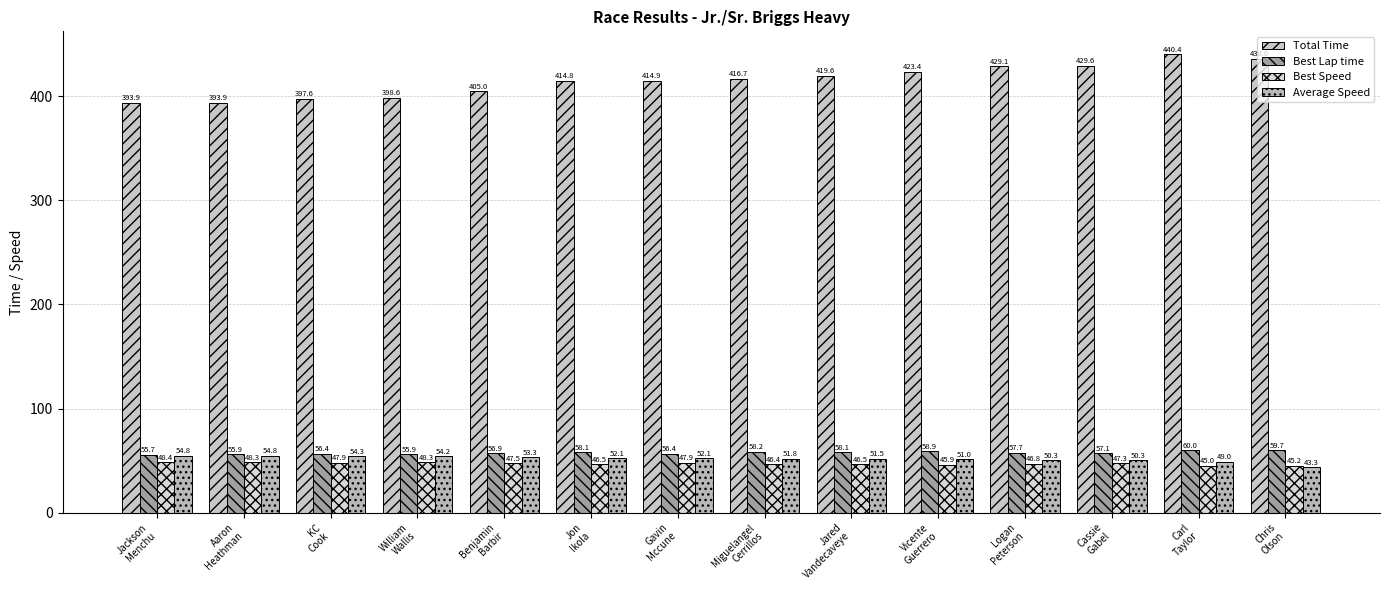

Which series has the largest range (max minus min)?

Total Time